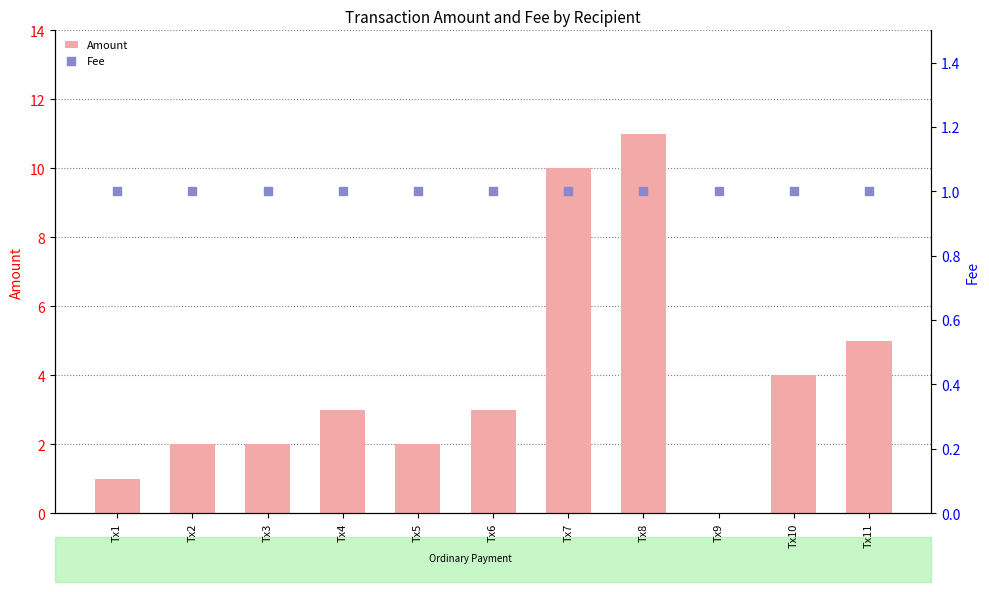

Which series reaches the minimum Y coordinate?

Amount